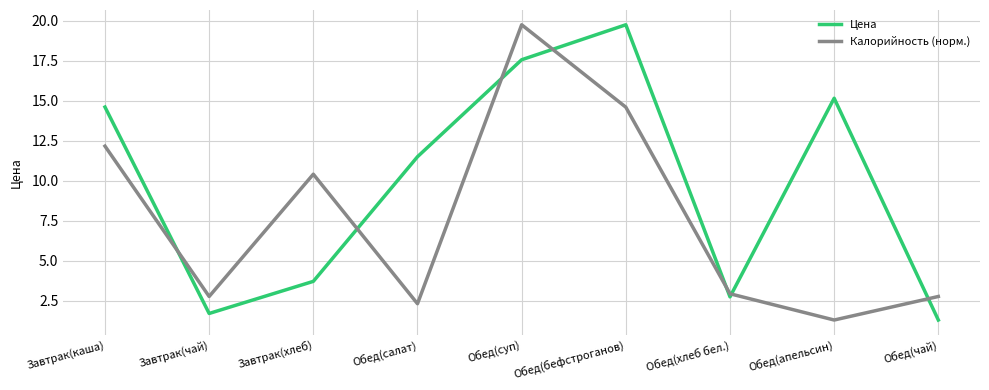

Reading left to right, what are all the values shown in this chart?

Цена: 14.6	1.7	3.7	11.5	17.6	19.8	2.7	15.2	1.3
Калорийность (норм.): 12.2	2.8	10.4	2.3	19.8	14.6	2.9	1.3	2.8